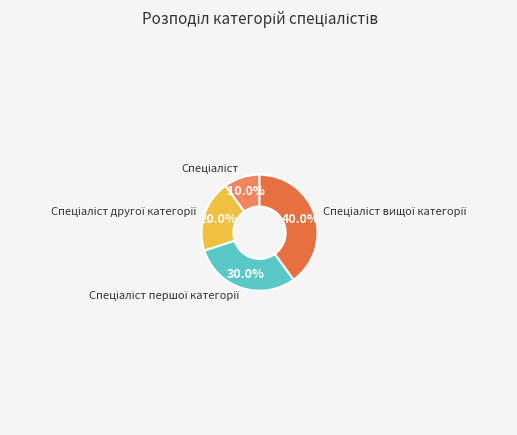

How many slices are in this pie chart?

4